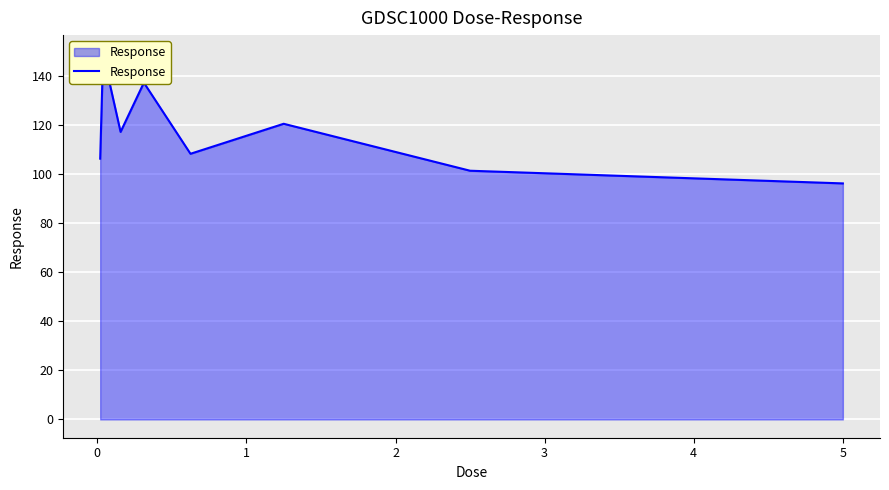

What is the smallest value displayed?

96.2